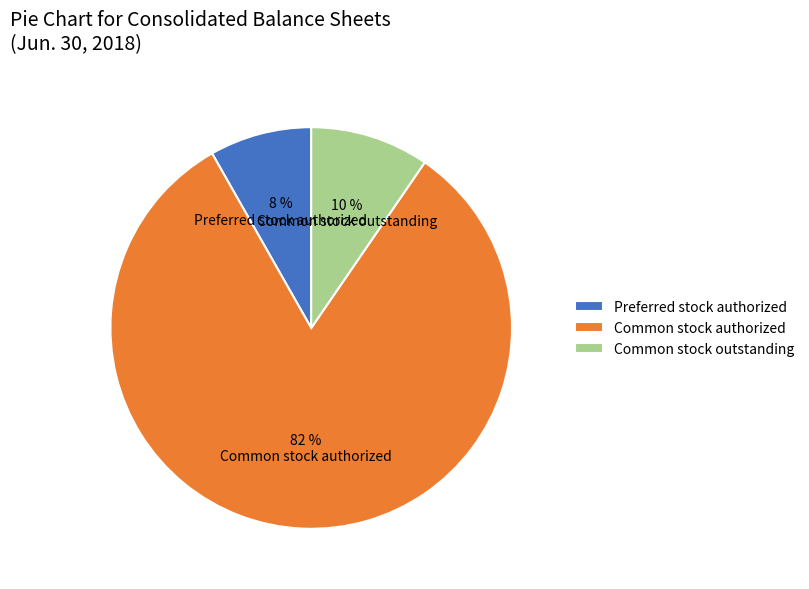

Which slice is the smallest?

Preferred stock authorized